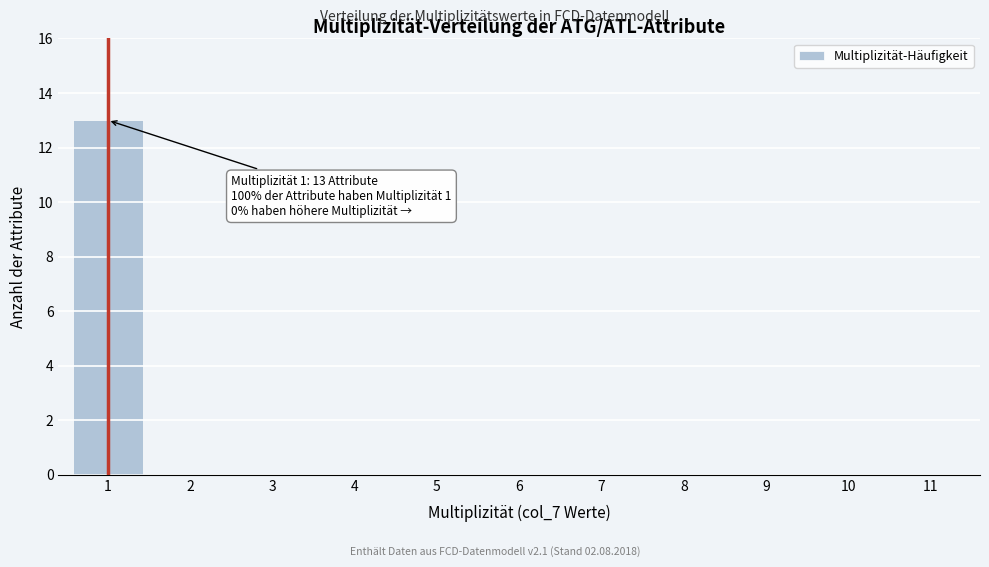

Reading left to right, what are all the values shown in this chart?

1=13	2=0	3=0	4=0	5=0	6=0	7=0	8=0	9=0	10=0	11=0